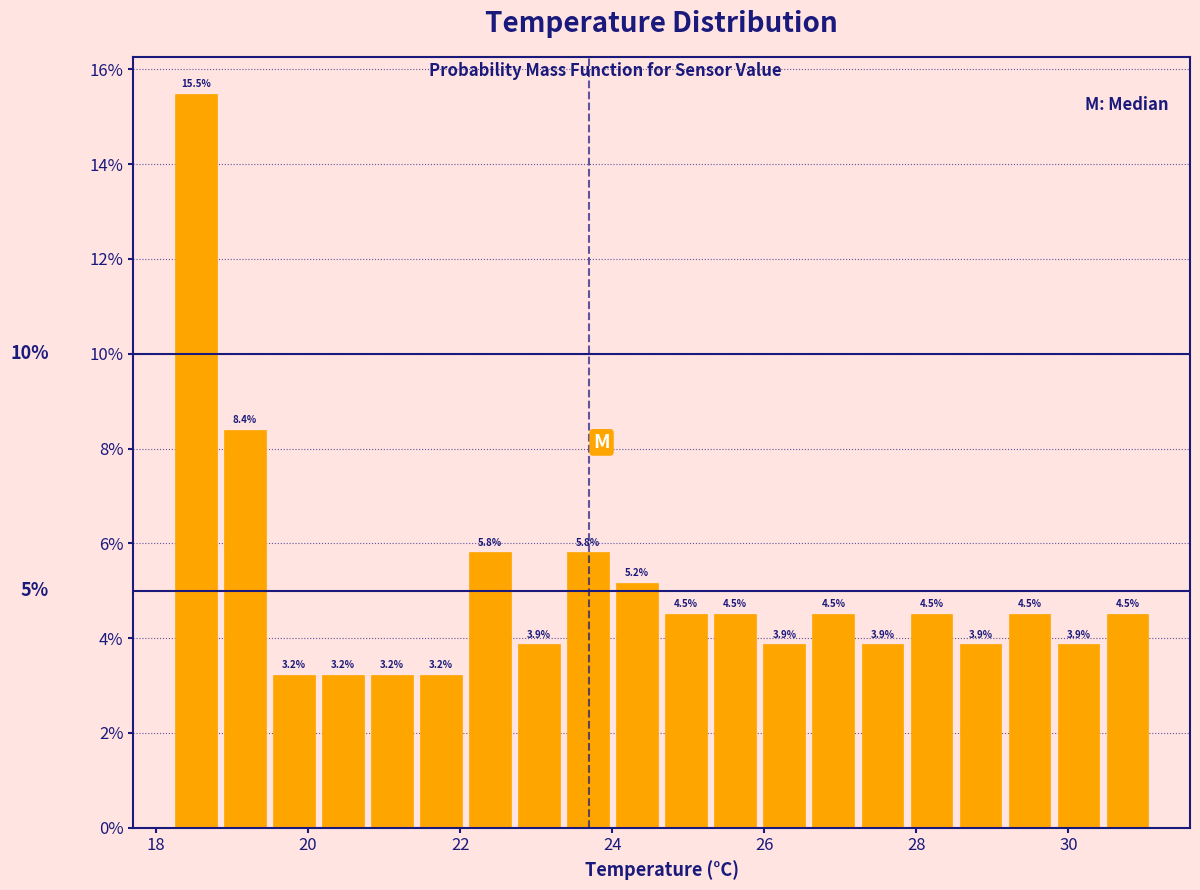

Read against the x-axis, roughly where is the centre of the tallest bar?

18.6